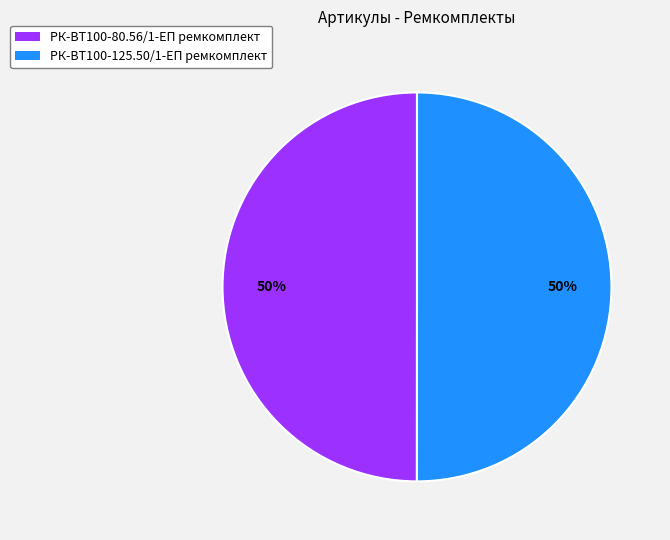

Is it true that РК-ВТ100-125.50/1-ЕП ремкомплект is 50% of the pie?

True